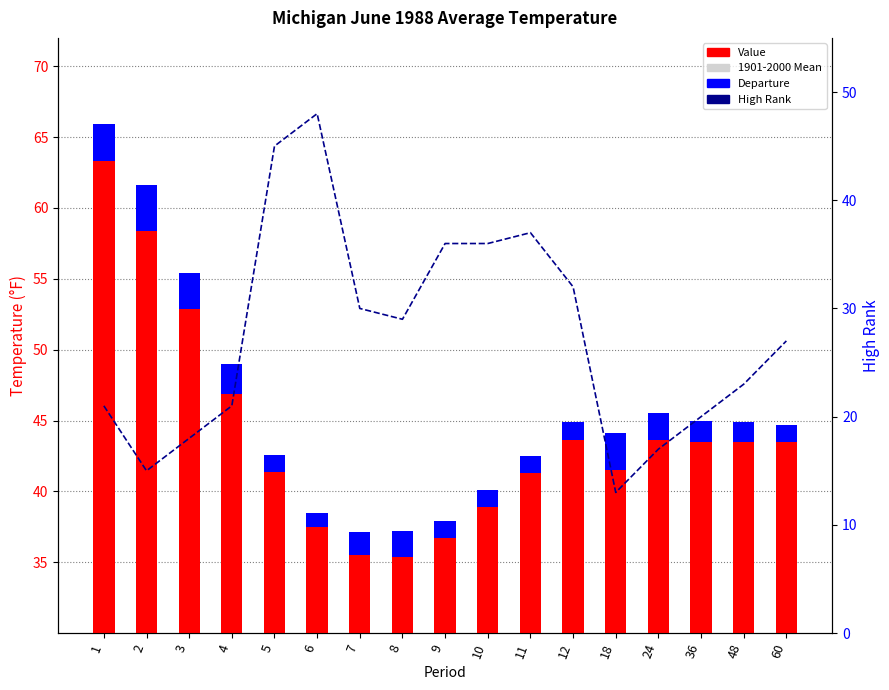

What is the difference between the High Rank values at 36 and 5?

25.0